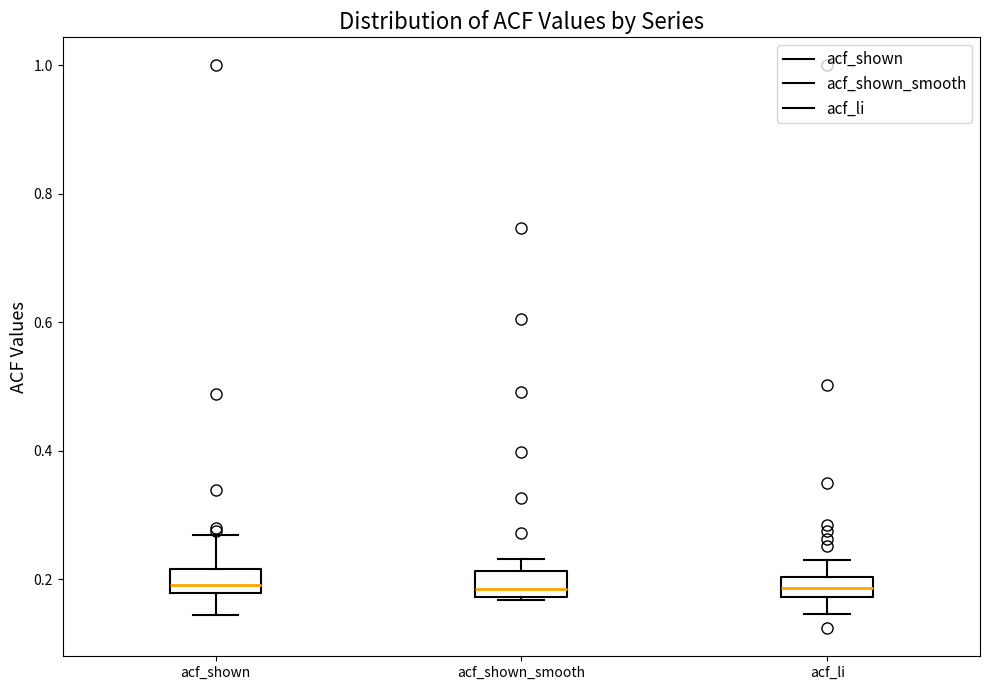

Where is the upper edge of the box for acf_li on the y-axis? The values are not printed on the chart, so give them approximately, as read against the axis.

0.20